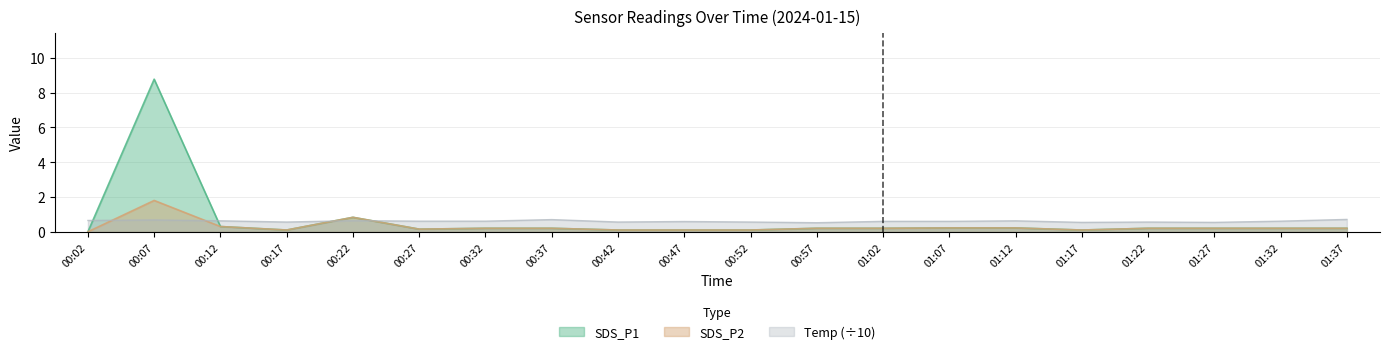

How many data points does each series have?

20